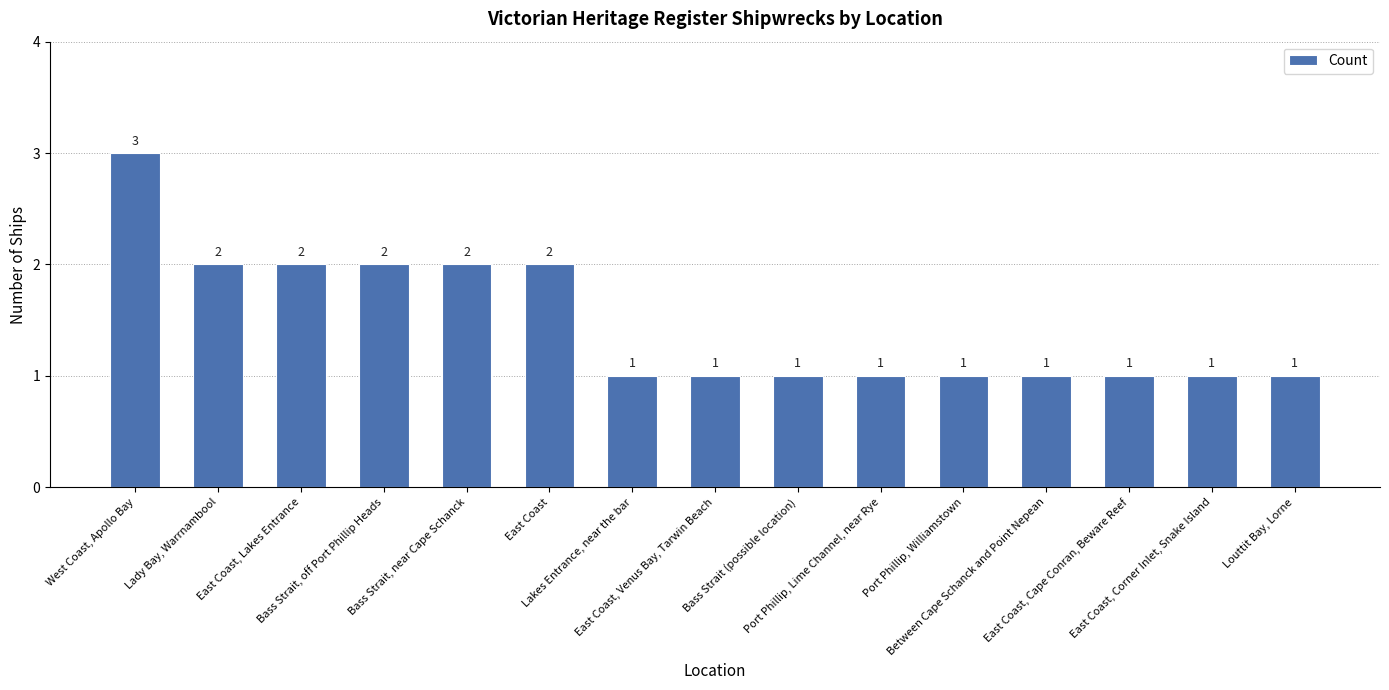

What is the sum of all values?

22